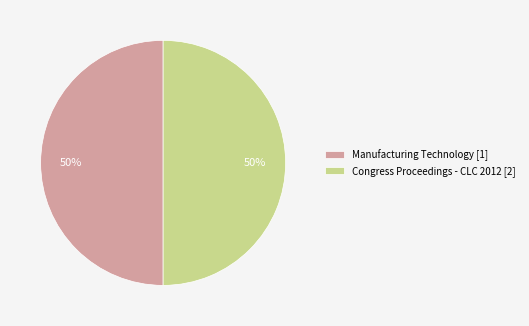

Is the sum of Manufacturing Technology [1] and Congress Proceedings - CLC 2012 [2] greater than half?

Yes